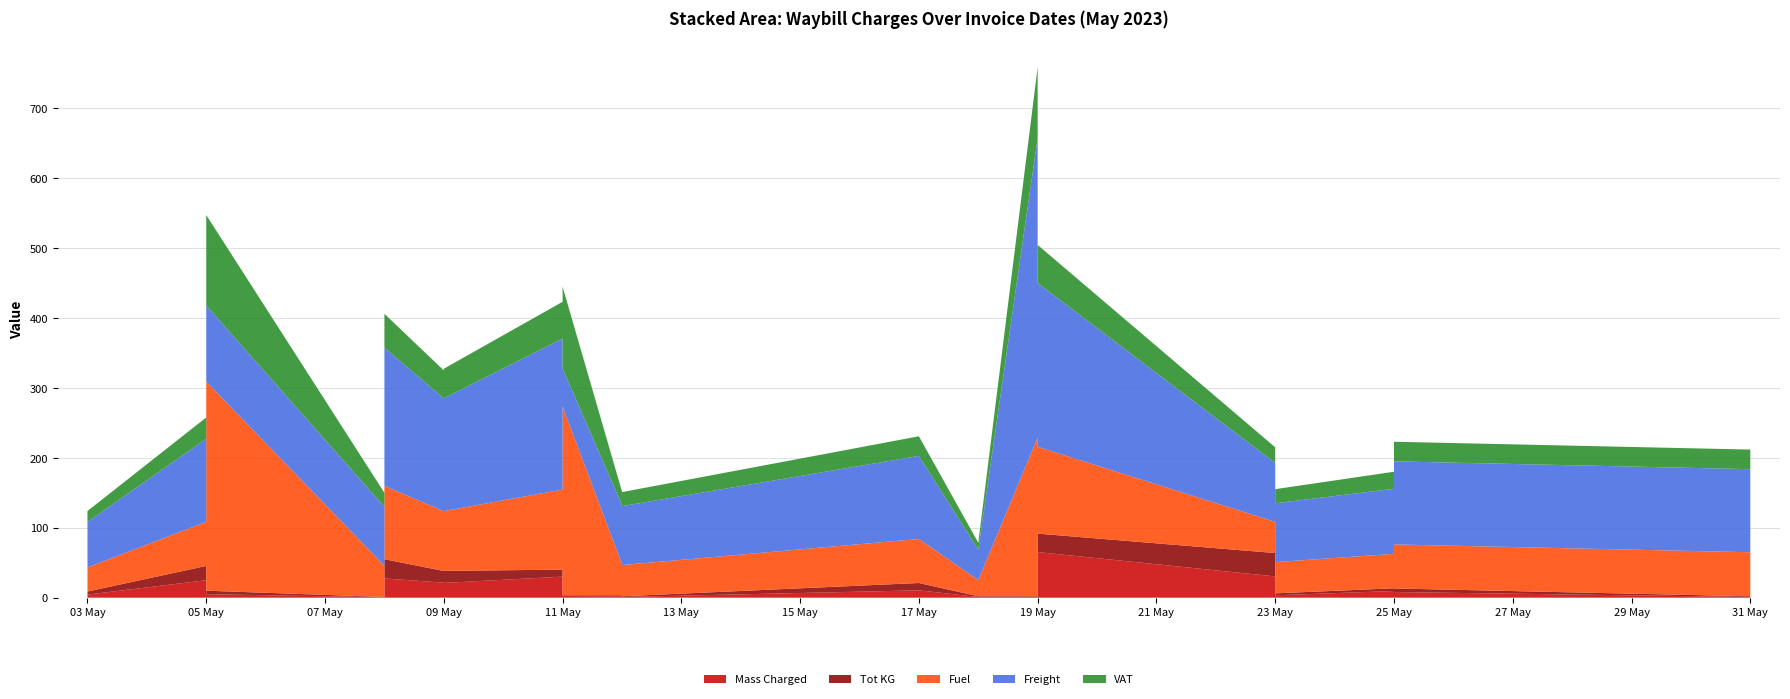

Reading left to right, list all the values displayed in this chart.

Mass Charged: 2023-05-03=4.4	2023-05-05=25.0	2023-05-05=27.1	2023-05-05=5.0	2023-05-08=0.6	2023-05-08=15.0	2023-05-08=27.5	2023-05-09=21.5	2023-05-09=21.1	2023-05-11=30.1	2023-05-11=3.5	2023-05-11=2.4	2023-05-12=1.9	2023-05-12=1.0	2023-05-17=10.5	2023-05-18=1.0	2023-05-19=1.0	2023-05-19=65.2	2023-05-23=30.4	2023-05-23=3.4	2023-05-25=9.6	2023-05-25=8.1	2023-05-31=1.0	2023-05-31=14.1
Tot KG: 2023-05-03=4.4	2023-05-05=20.4	2023-05-05=11.2	2023-05-05=5.0	2023-05-08=0.4	2023-05-08=34.5	2023-05-08=27.5	2023-05-09=16.7	2023-05-09=17.2	2023-05-11=10.0	2023-05-11=3.1	2023-05-11=1.0	2023-05-12=1.6	2023-05-12=1.0	2023-05-17=10.5	2023-05-18=1.0	2023-05-19=1.0	2023-05-19=26.4	2023-05-23=33.4	2023-05-23=2.8	2023-05-25=3.8	2023-05-25=5.1	2023-05-31=1.0	2023-05-31=12.0
Fuel: 2023-05-03=34.4	2023-05-05=63.0	2023-05-05=68.5	2023-05-05=298.8	2023-05-08=44.6	2023-05-08=127.3	2023-05-08=104.8	2023-05-09=85.5	2023-05-09=85.5	2023-05-11=114.4	2023-05-11=62.9	2023-05-11=270.0	2023-05-12=44.7	2023-05-12=44.6	2023-05-17=62.9	2023-05-18=23.1	2023-05-19=227.0	2023-05-19=124.1	2023-05-23=44.6	2023-05-23=44.6	2023-05-25=49.3	2023-05-25=62.9	2023-05-31=62.9	2023-05-31=62.9
Freight: 2023-05-03=65.0	2023-05-05=118.9	2023-05-05=129.3	2023-05-05=108.8	2023-05-08=84.2	2023-05-08=240.2	2023-05-08=197.7	2023-05-09=161.2	2023-05-09=161.2	2023-05-11=215.9	2023-05-11=118.8	2023-05-11=54.4	2023-05-12=84.4	2023-05-12=84.2	2023-05-17=118.8	2023-05-18=43.5	2023-05-19=428.3	2023-05-19=234.1	2023-05-23=84.2	2023-05-23=84.2	2023-05-25=93.0	2023-05-25=118.8	2023-05-31=118.8	2023-05-31=118.8
VAT: 2023-05-03=15.7	2023-05-05=30.3	2023-05-05=32.7	2023-05-05=129.4	2023-05-08=20.1	2023-05-08=58.1	2023-05-08=48.4	2023-05-09=40.0	2023-05-09=42.3	2023-05-11=52.6	2023-05-11=30.3	2023-05-11=116.9	2023-05-12=19.4	2023-05-12=20.1	2023-05-17=28.0	2023-05-18=10.0	2023-05-19=101.3	2023-05-19=54.5	2023-05-23=22.4	2023-05-23=20.1	2023-05-25=24.4	2023-05-25=28.0	2023-05-31=28.0	2023-05-31=30.3